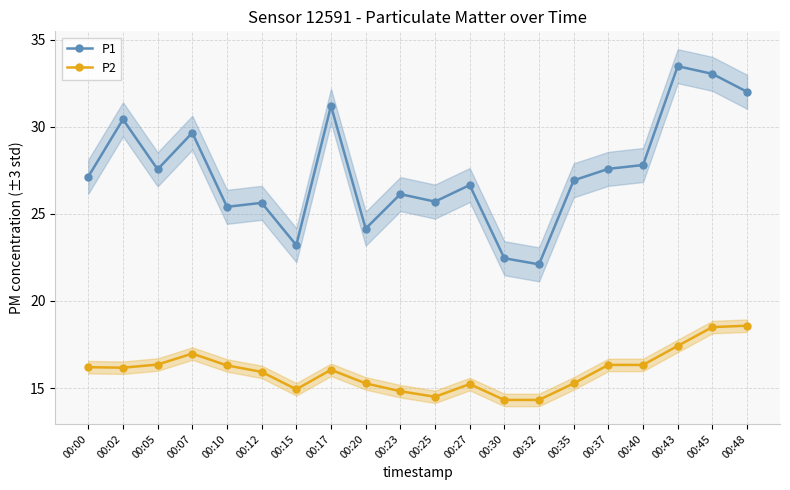

What is the difference between the P1 values at 00:43 and 00:35?

6.5